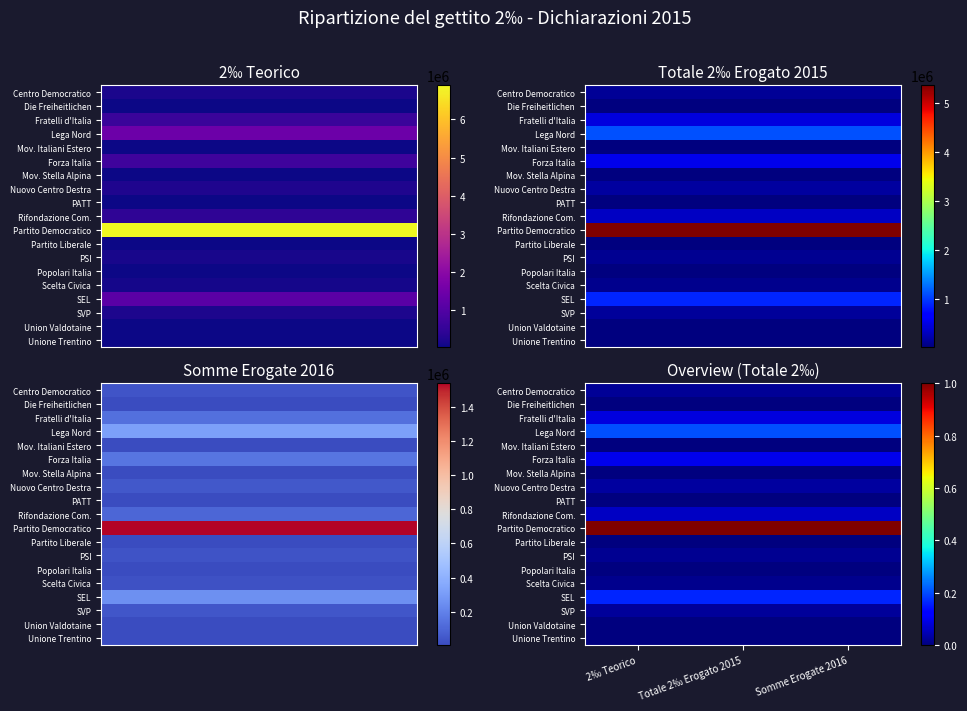

Which label corresponds to the smallest value in the chart?

2‰ Teorico